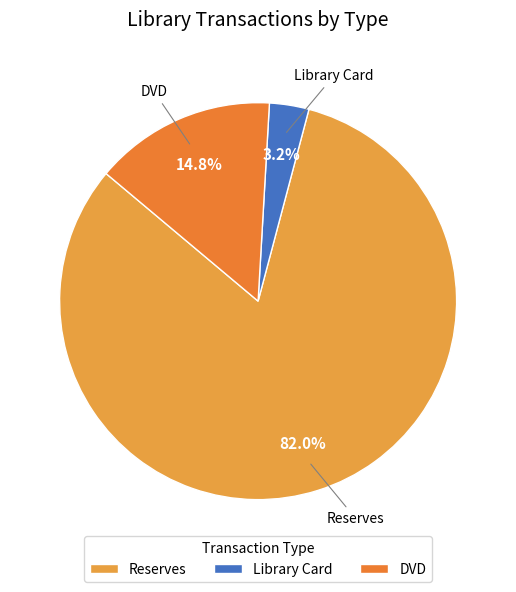

Which category has the biggest portion of the pie?

Reserves